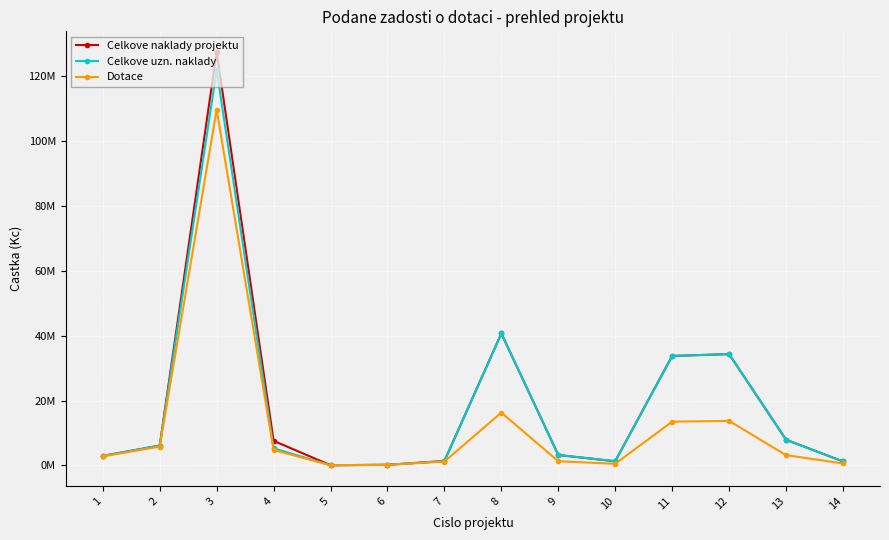

Is this an area chart (filled region under the line)?

No